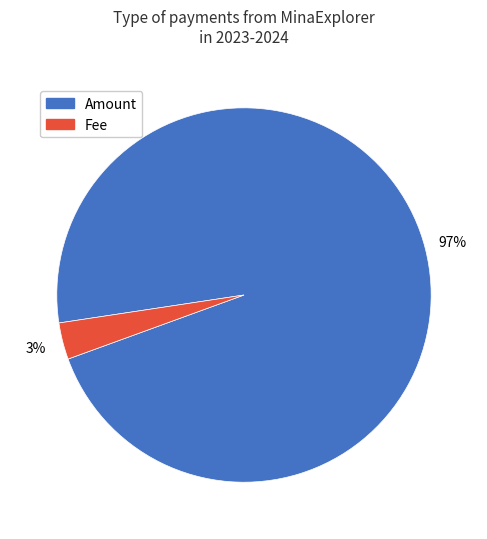

Which slice is the largest?

Amount